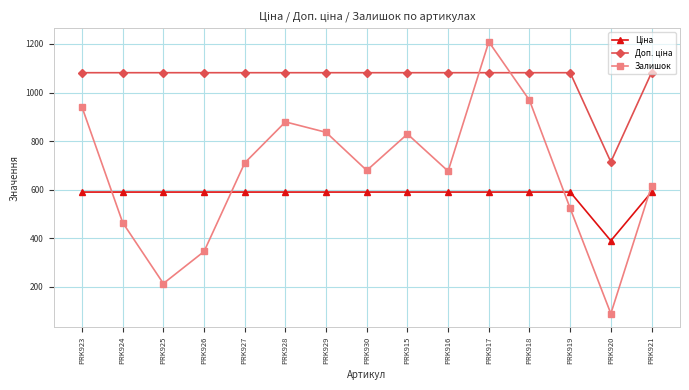

True or false: Залишок has a value of 679.0 at PRK930.

True